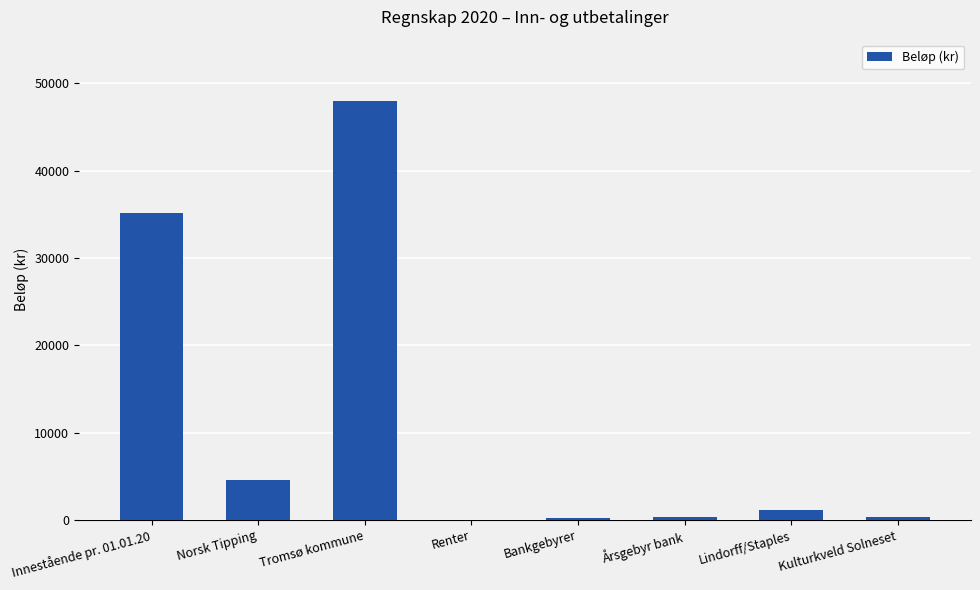

Where is the data nearest to the value 24005?

Innestående pr. 01.01.20